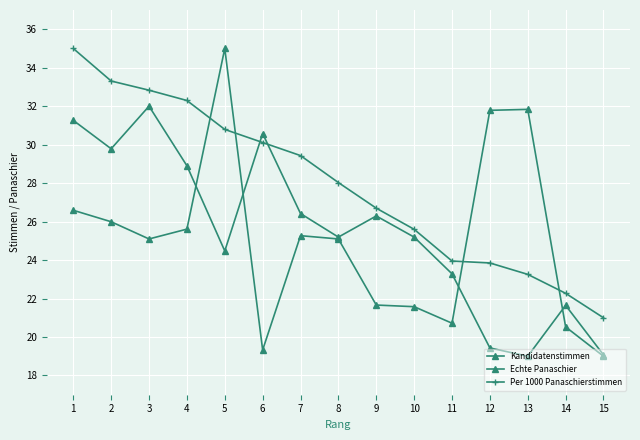

List the series in order of their peak value, lowest first.

Echte Panaschier, Kandidatenstimmen, Per 1000 Panaschierstimmen